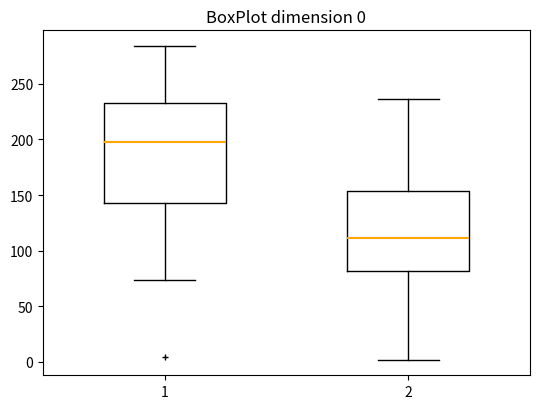

Which box has the lowest median line?

2